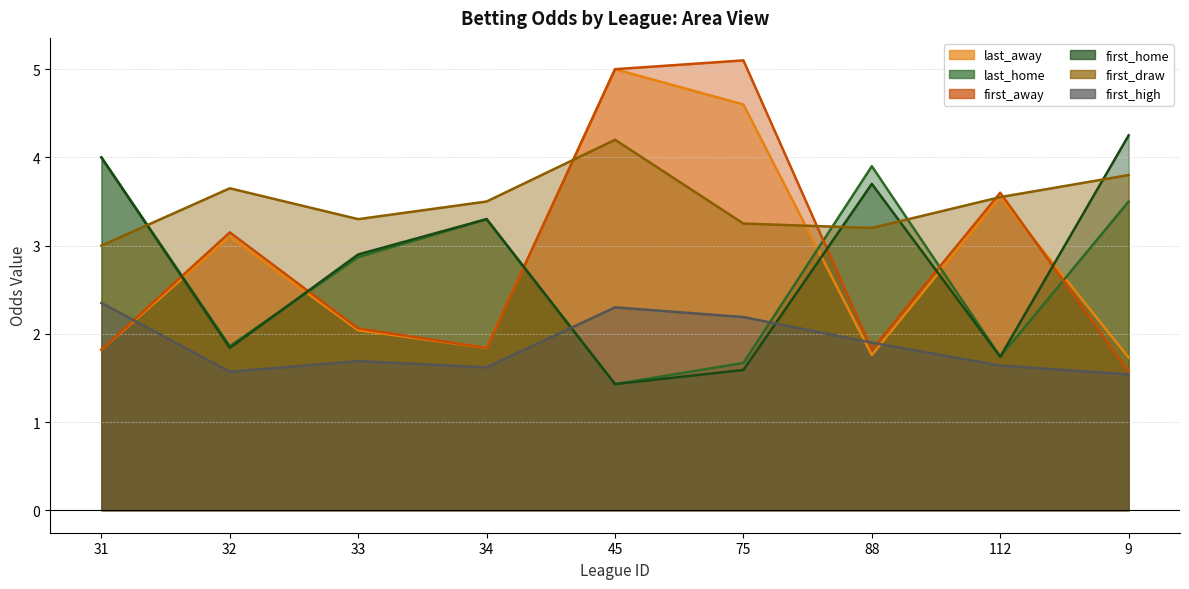

The first_draw series shows 2.0 at 32. True or false?

False